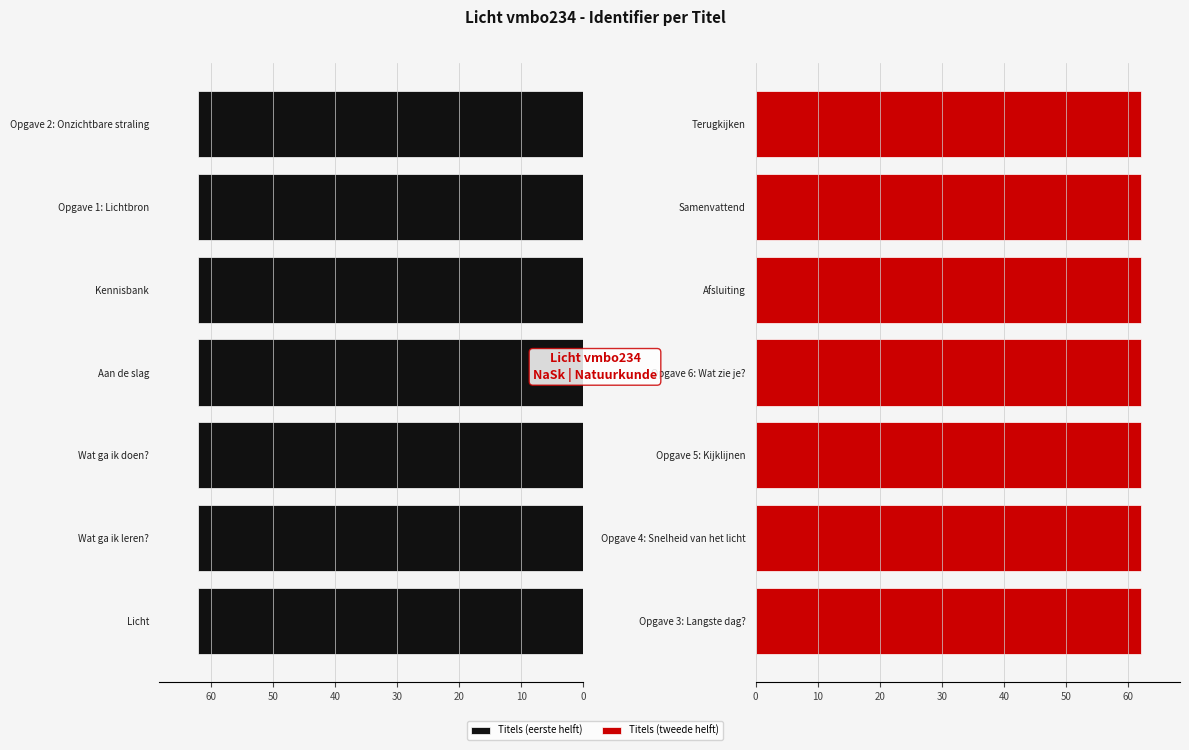

The value of Titels (eerste helft) at Aan de slag is 35.7. True or false?

False